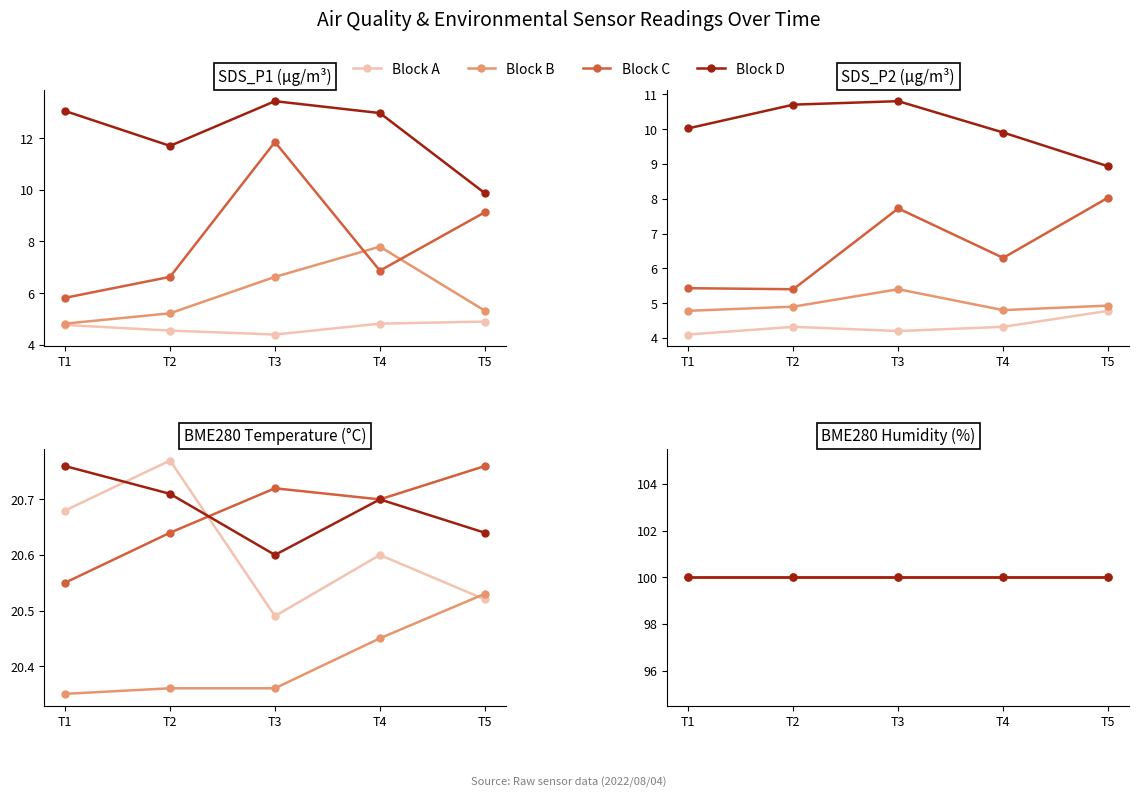

What is the minimum value for SDS_P1?

4.4